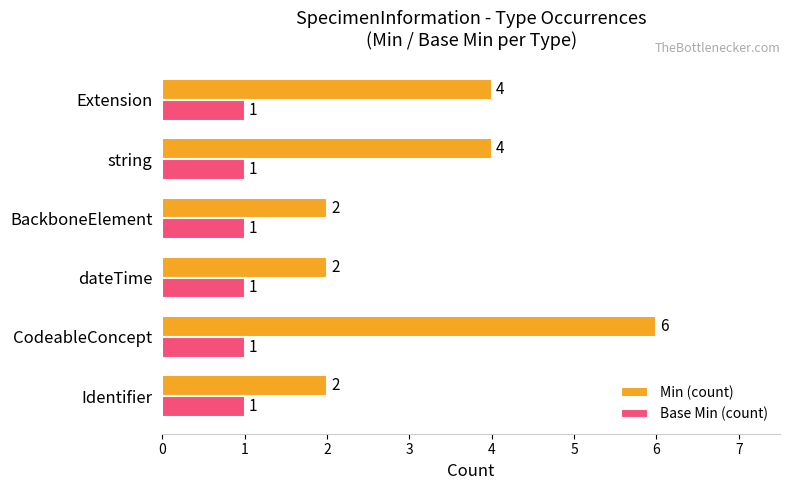

True or false: Min (count) has a value of 3 at dateTime.

False